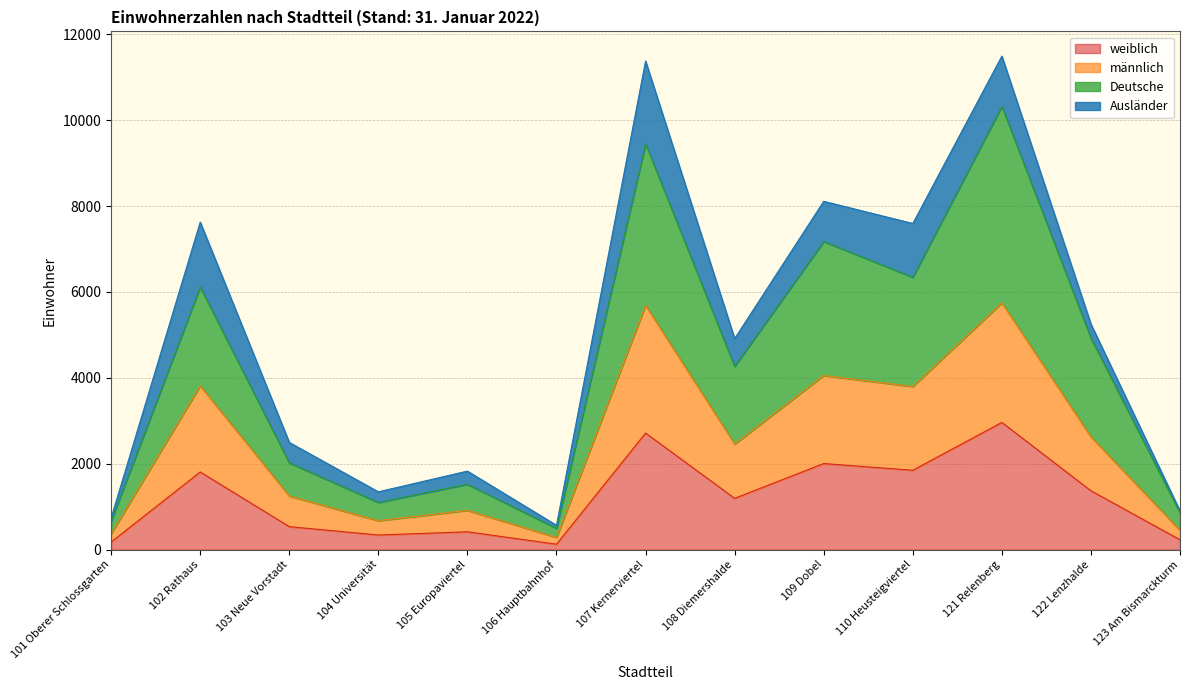

The männlich series shows 8085 at 107 Kernerviertel. True or false?

False